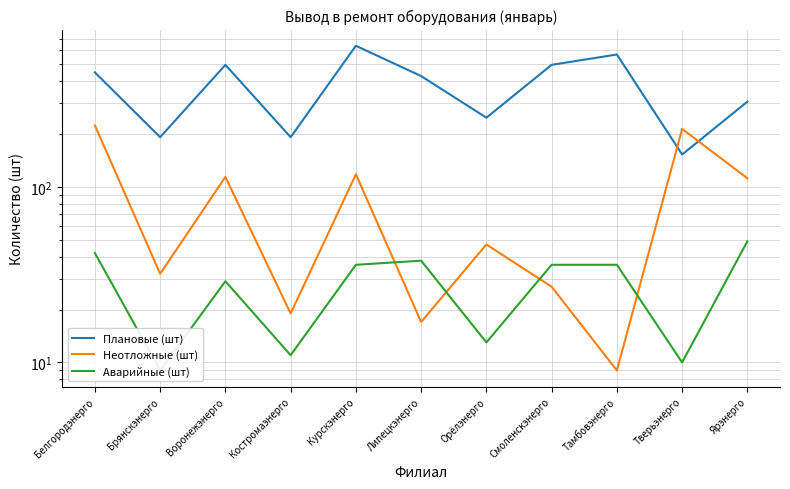

Is the value of Неотложные (шт) at Липецкэнерго greater than the value of Аварийные (шт) at Орёлэнерго?

Yes